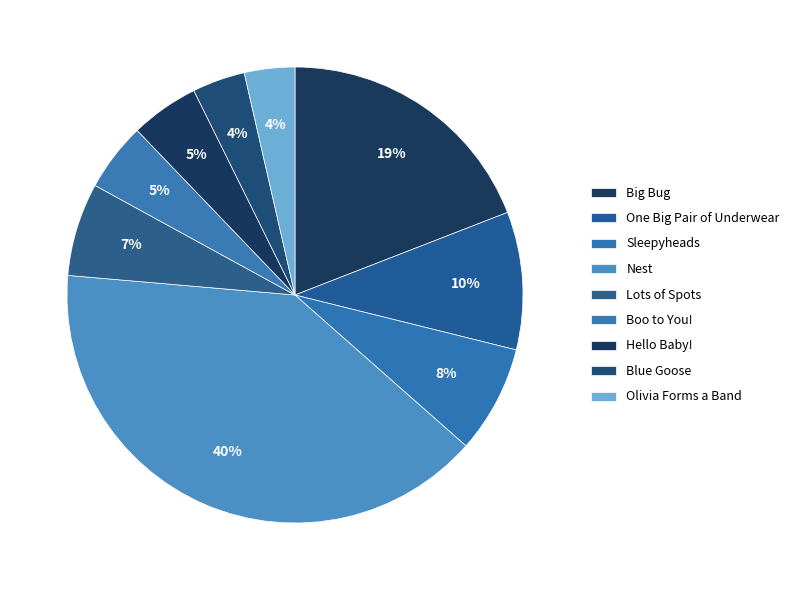

To the nearest percent, what is the difference between the largest and smallest slice percentages?

36%